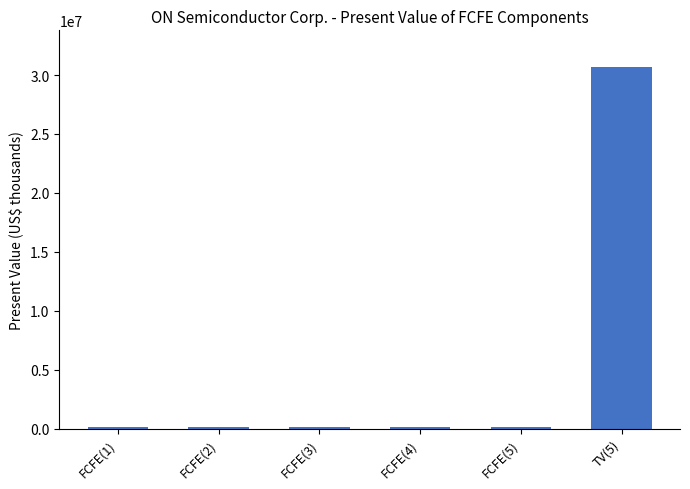

What is the difference between the maximum and minimum values?

30594706